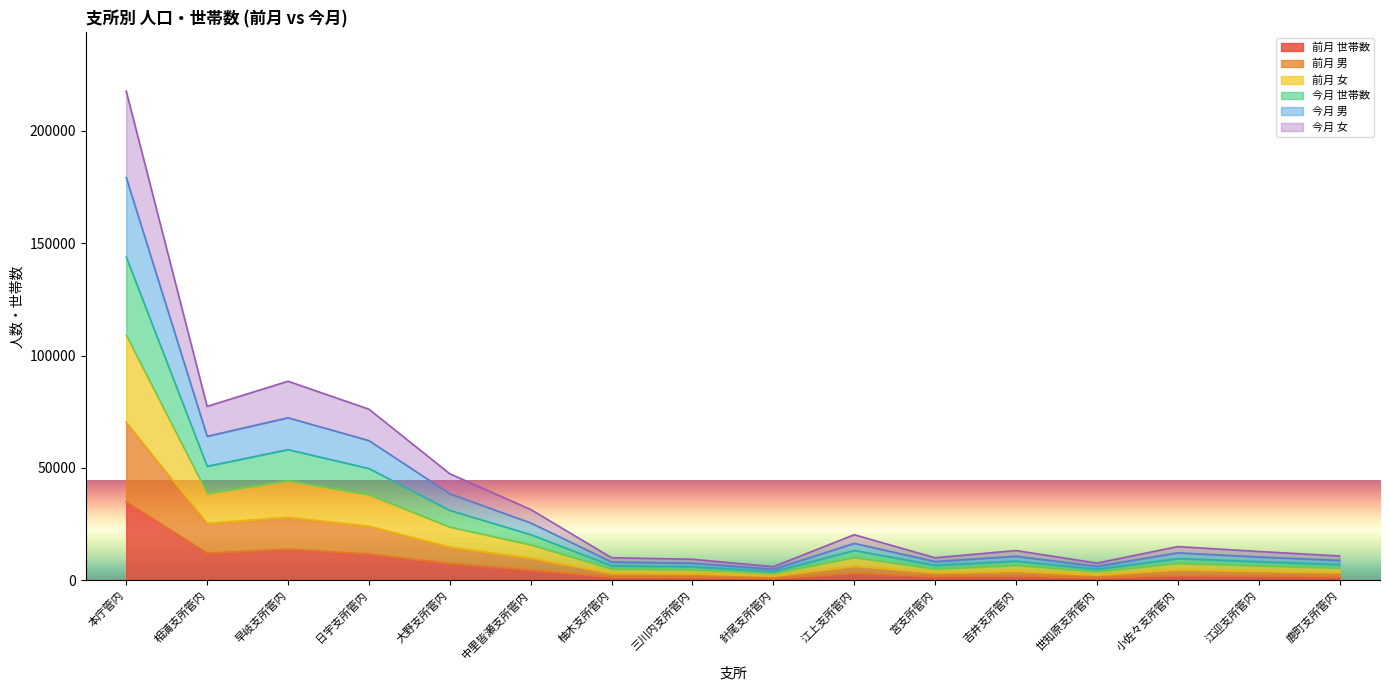

What is the total value across all series at 吉井支所管内?

13212